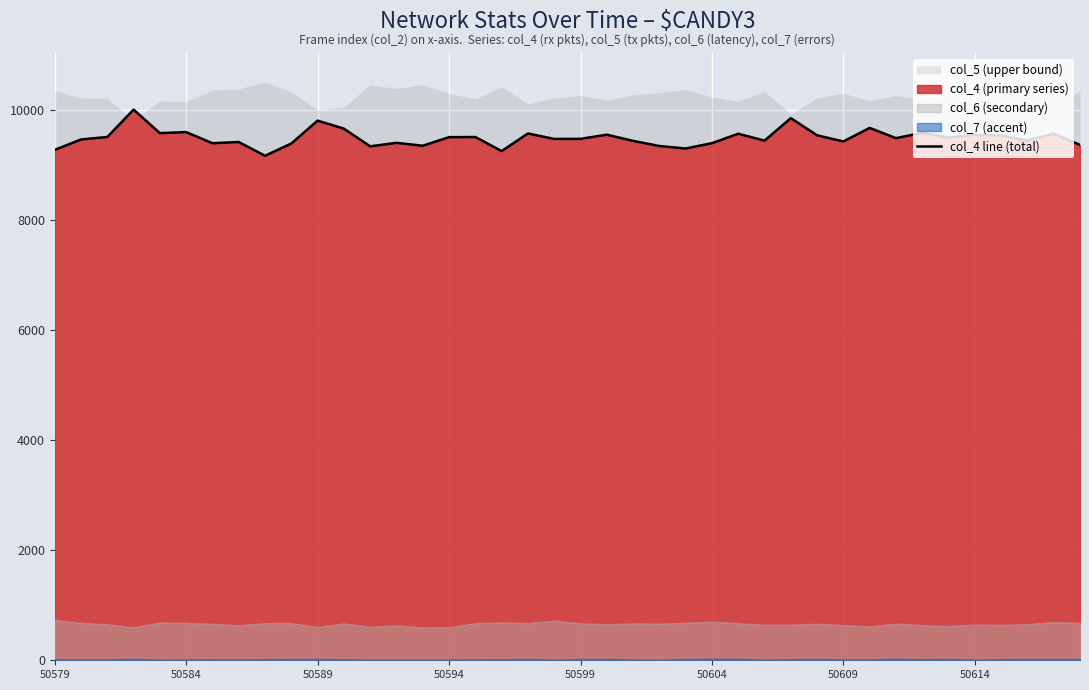

What is the minimum value for col_4 line (total)?

9161